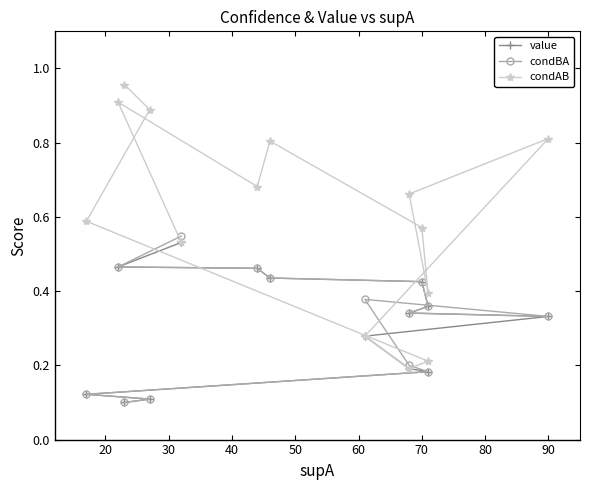

What are all the series names shown in the legend?

value, condBA, condAB